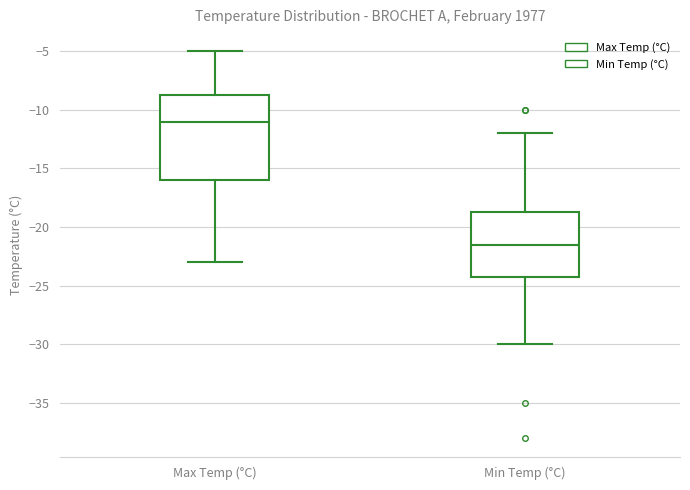

Where does the median line of the box for Min Temp (°C) sit on the y-axis? The values are not printed on the chart, so give them approximately, as read against the axis.

-21.5